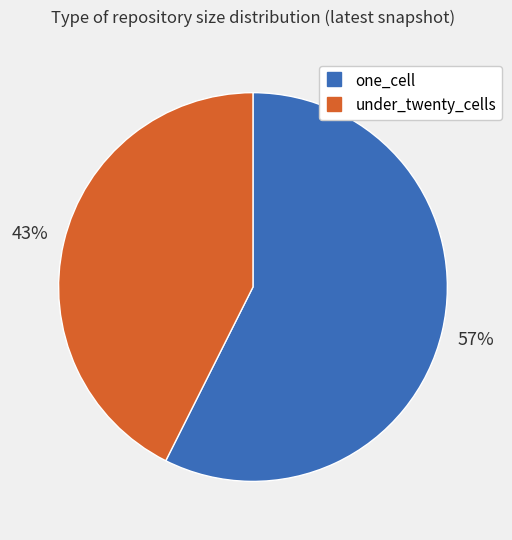

Combined, do under_twenty_cells and one_cell account for over 50%?

Yes